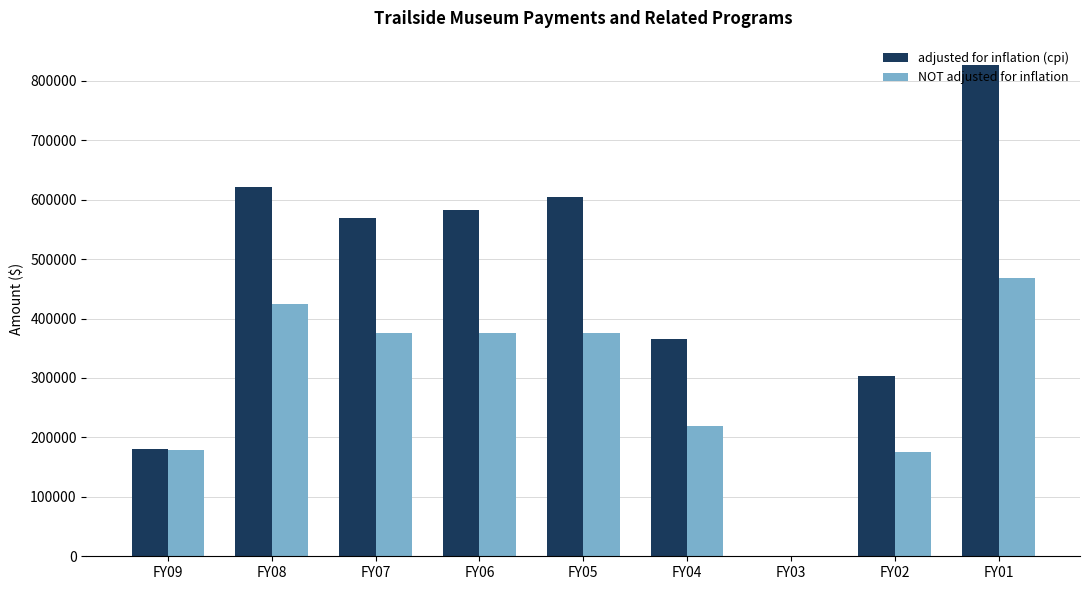

What is the sum of all adjusted for inflation (cpi) values?

4054160